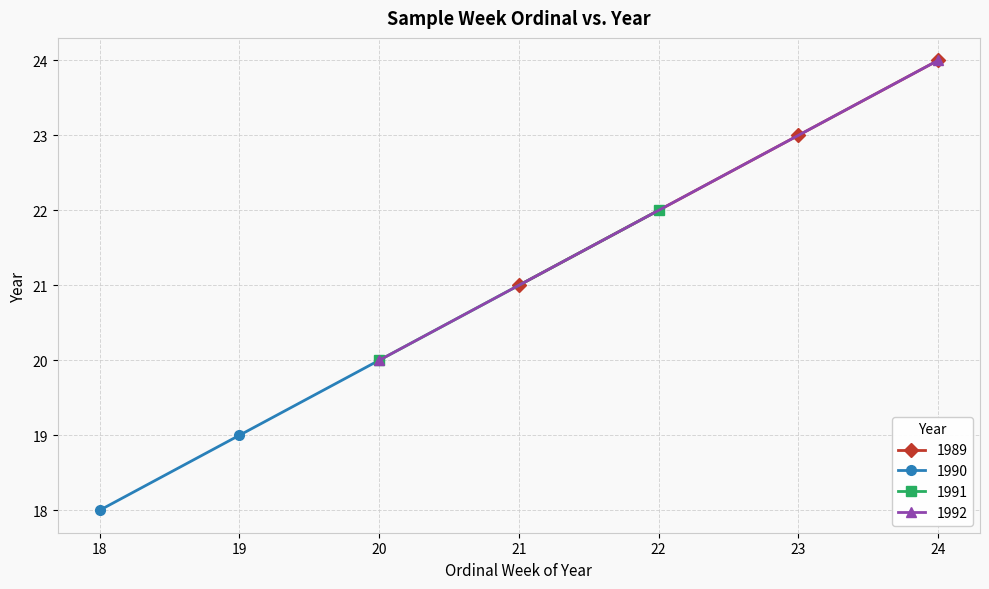

What is the value of the 1989 point at the 1st from the left?

21